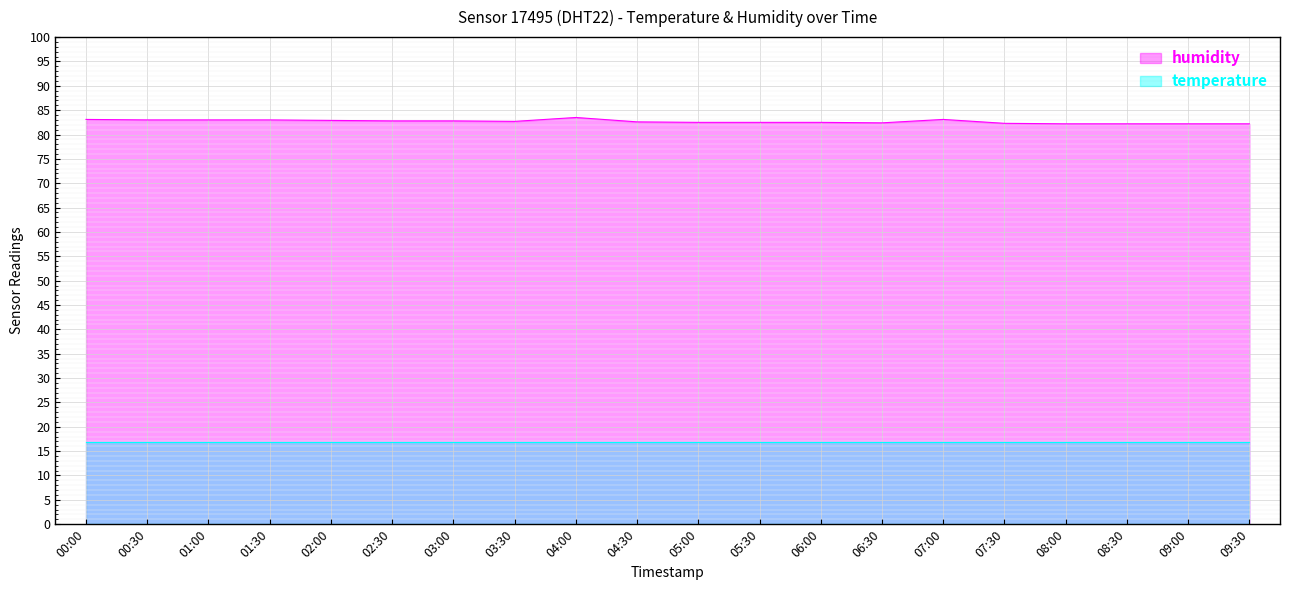

Between 07:00 and 08:30, which is larger?

07:00